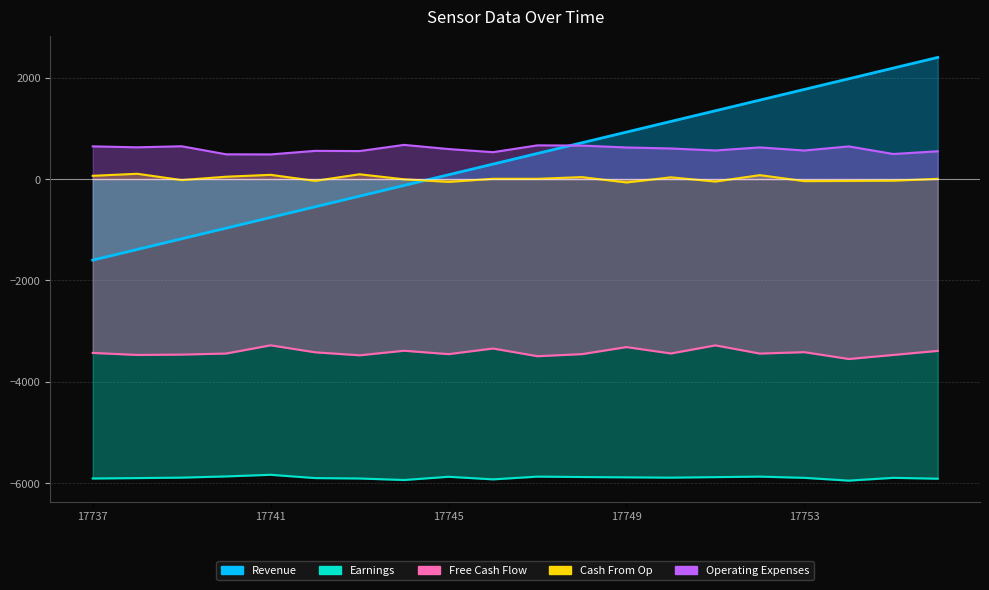

List the series in order of their peak value, highest first.

Revenue, Operating Expenses, Cash From Op, Free Cash Flow, Earnings